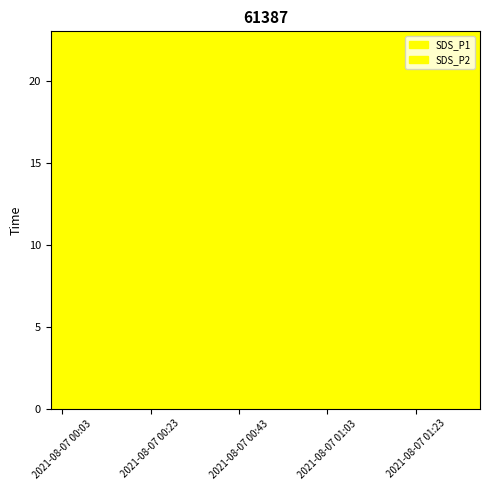

Does the chart have visible grid lines?

No